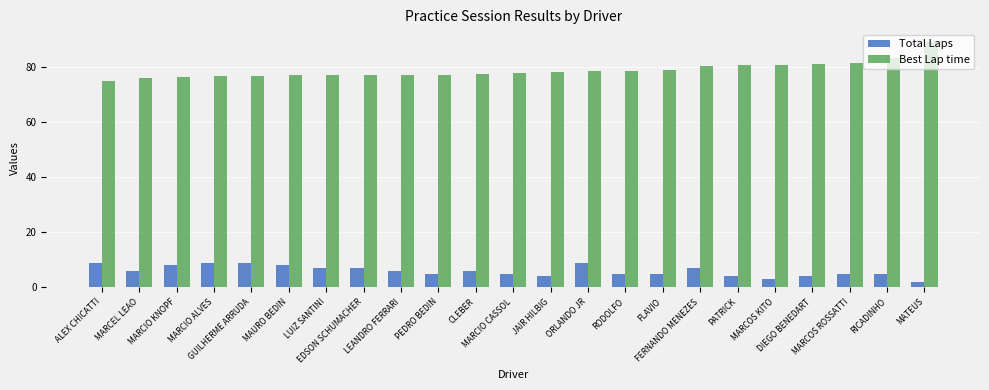

Is it true that Total Laps equals 9.0 at GUILHERME ARRUDA?

True